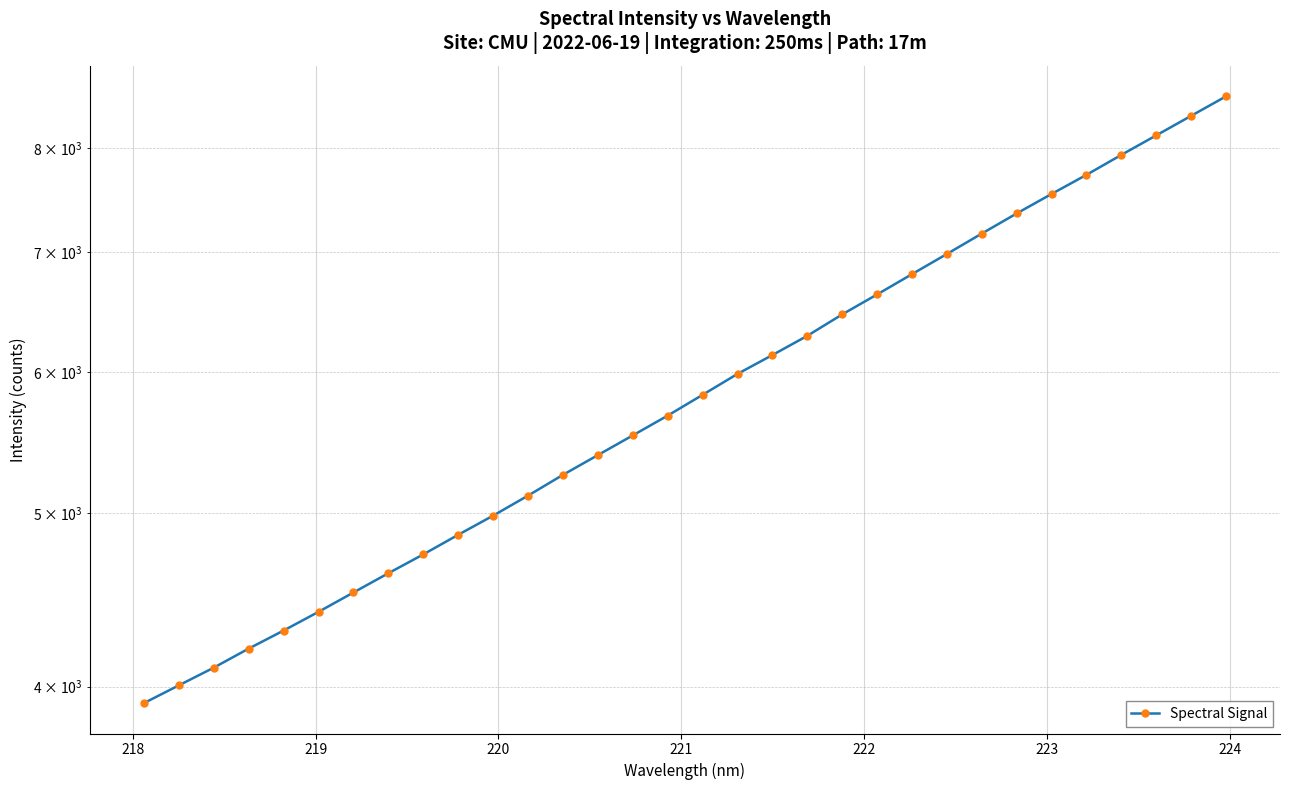

Reading left to right, list all the values displayed in this chart.

3916.3	4007.0	4099.3	4201.2	4300.1	4405.0	4516.1	4629.4	4743.1	4864.4	4985.8	5116.0	5254.7	5390.0	5528.5	5671.0	5824.8	5983.8	6130.8	6284.4	6460.2	6628.2	6803.6	6982.6	7168.4	7356.3	7543.2	7731.1	7932.2	8133.6	8340.7	8552.5